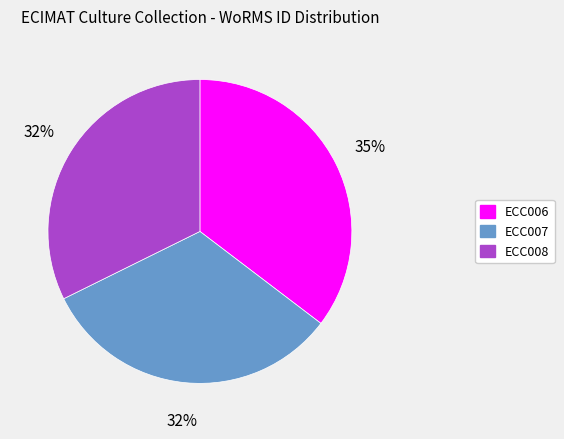

What is the largest slice in the pie chart?

ECC006